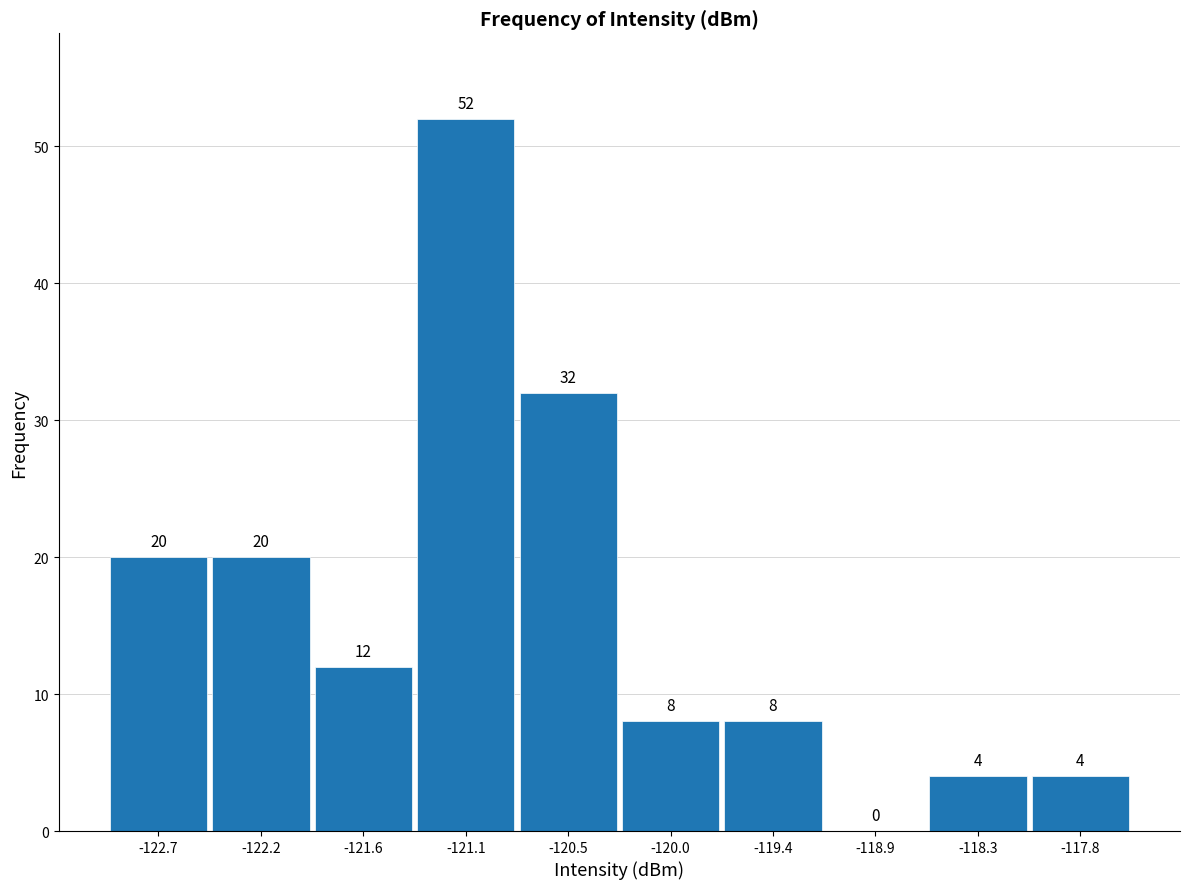

Reading left to right, transcribe this chart: for each bar, give the range it covers on the x-axis and its height. The bar edges are not printed on the chart, so give them approximately, as read against the axis.

-123.0 to -122.5: 20
-122.5 to -121.9: 20
-121.9 to -121.3: 12
-121.3 to -120.8: 52
-120.8 to -120.2: 32
-120.2 to -119.7: 8
-119.7 to -119.1: 8
-119.1 to -118.6: 0
-118.6 to -118.0: 4
-118.0 to -117.5: 4